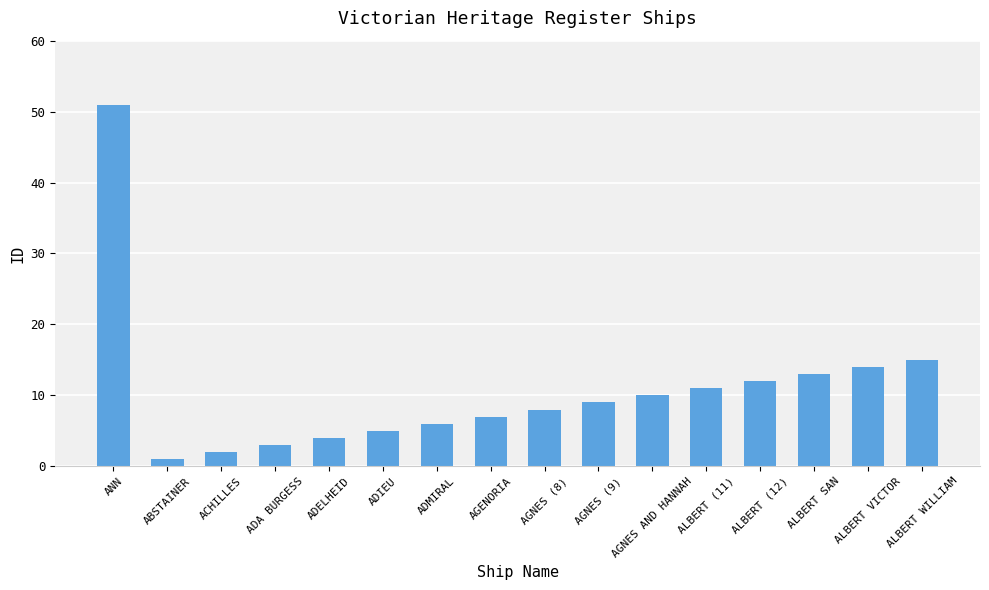

Which label corresponds to the smallest value in the chart?

ABSTAINER